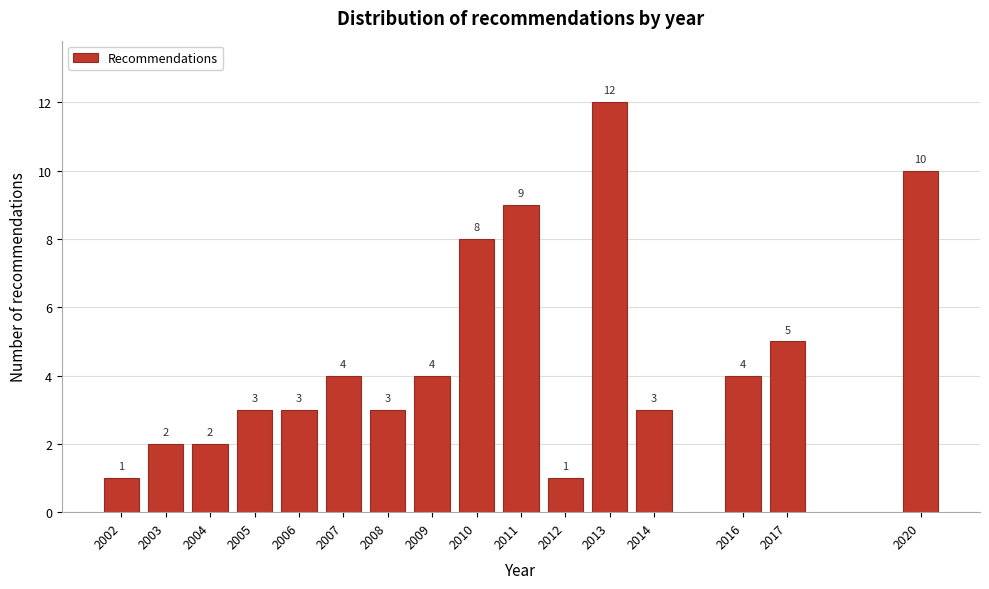

Reading left to right, extract all data points from this chart.

2002=1	2003=2	2004=2	2005=3	2006=3	2007=4	2008=3	2009=4	2010=8	2011=9	2012=1	2013=12	2014=3	2016=4	2017=5	2020=10